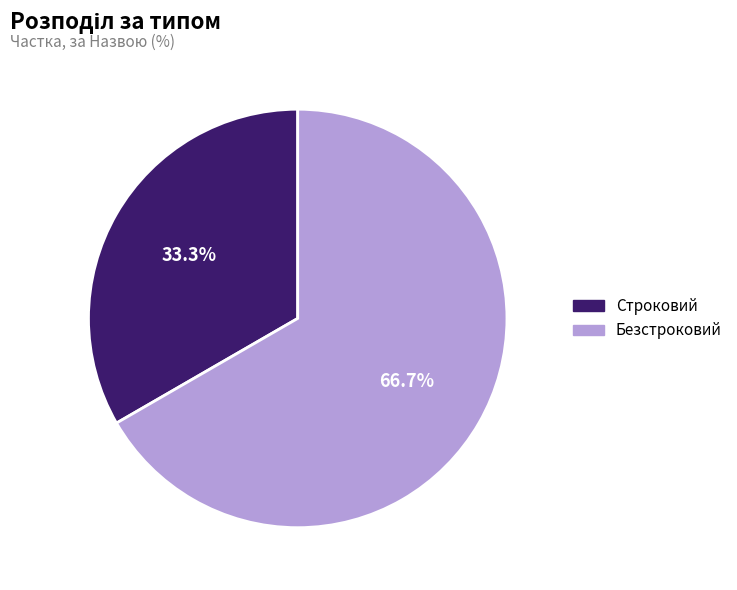

To the nearest percent, what is the average slice percentage?

50%